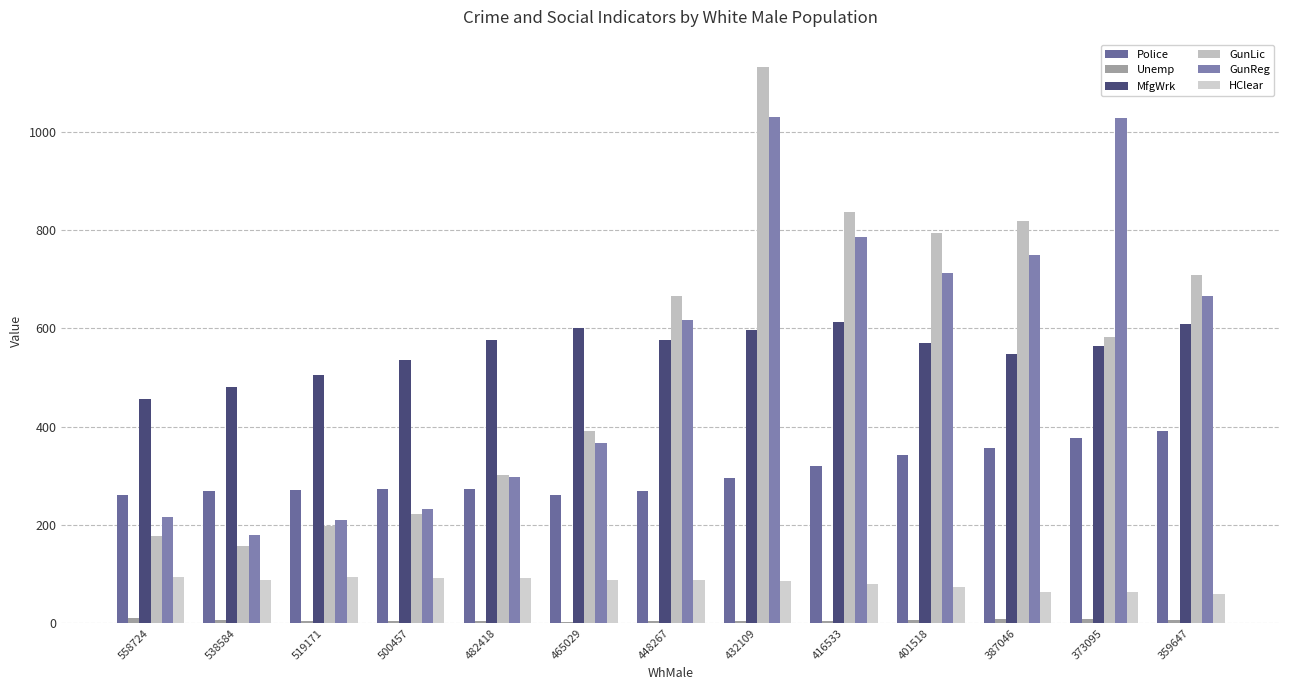

Where does the MfgWrk series first go above 569?

482418